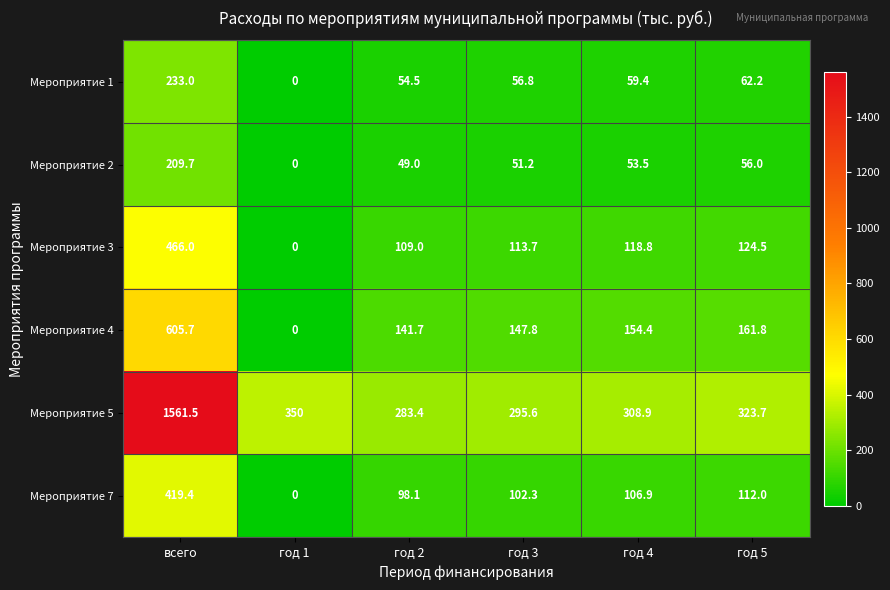

What is the total value across all series at год 2?

735.7